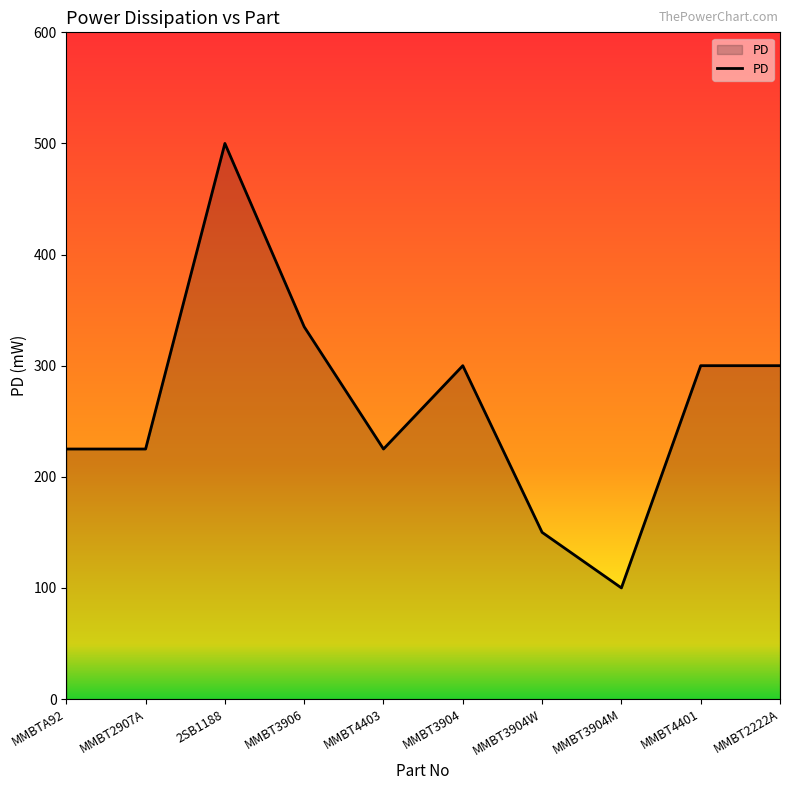

What position from the left is MMBT4403?

5